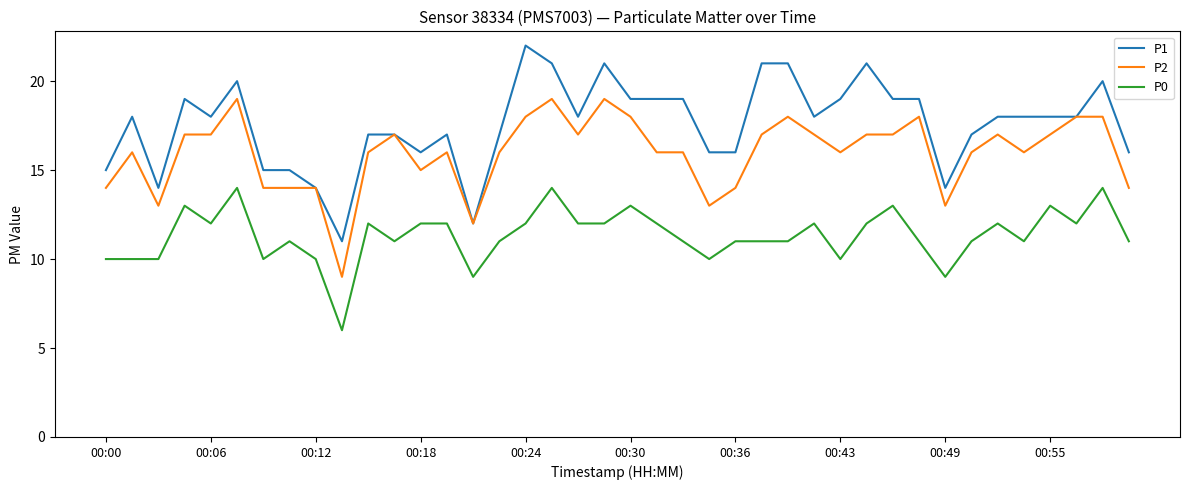

What is the minimum value shown in the chart?

6